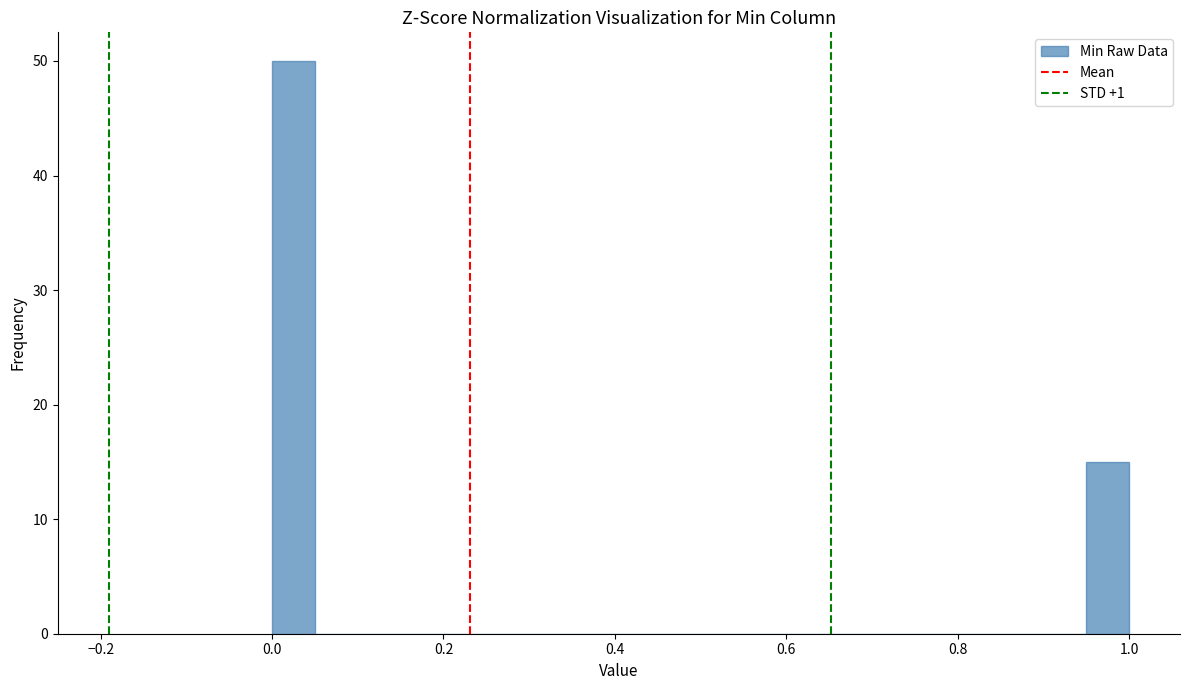

Around what value on the x-axis is the tallest bar? Give the approximate position of its centre, as read against the axis.

0.02